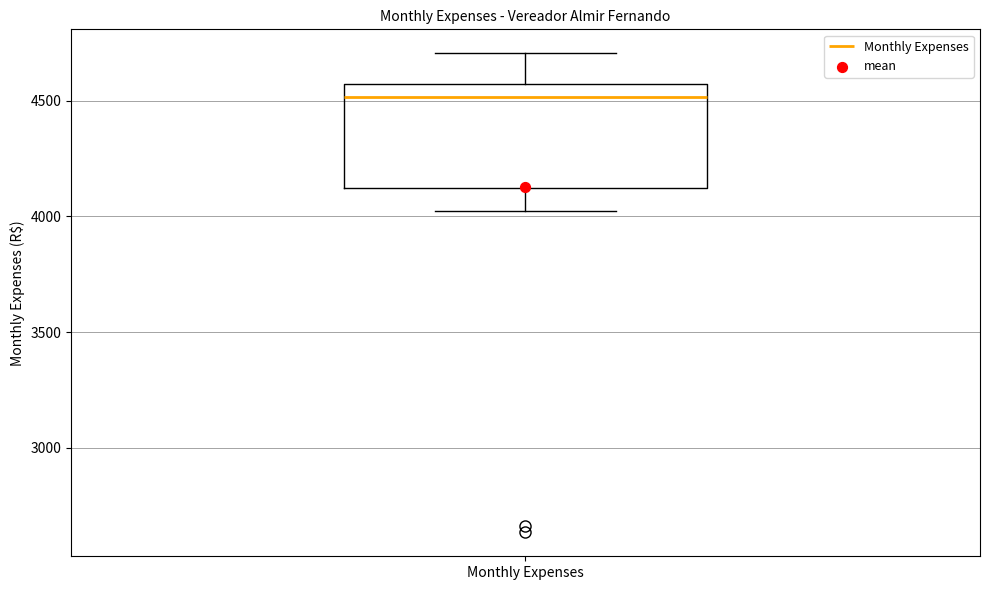

Read this box plot against the y-axis: the position of the median line, the range covered by the box, and the ends of both whiskers. The values are not printed on the chart, so give them approximately, as read against the axis.

median 4500, box 4100 to 4550, whiskers 4000 to 4700